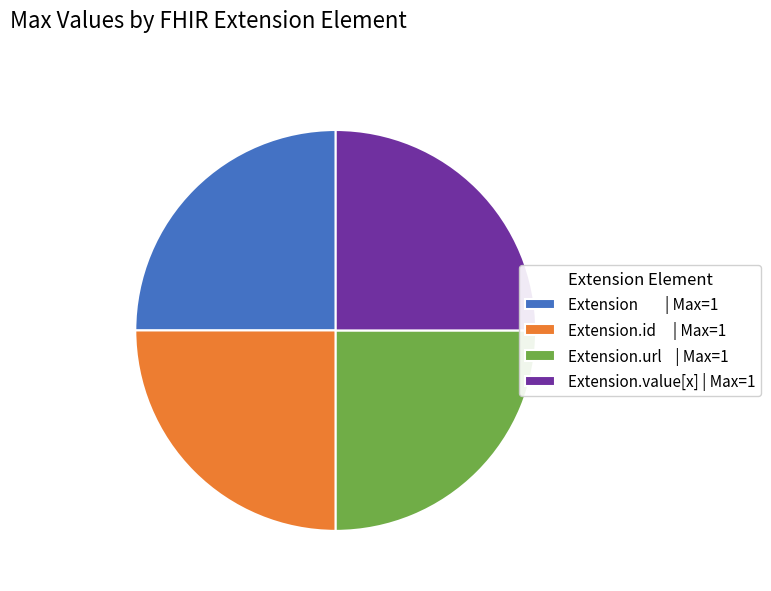

Is there any slice that represents more than half of the pie?

No